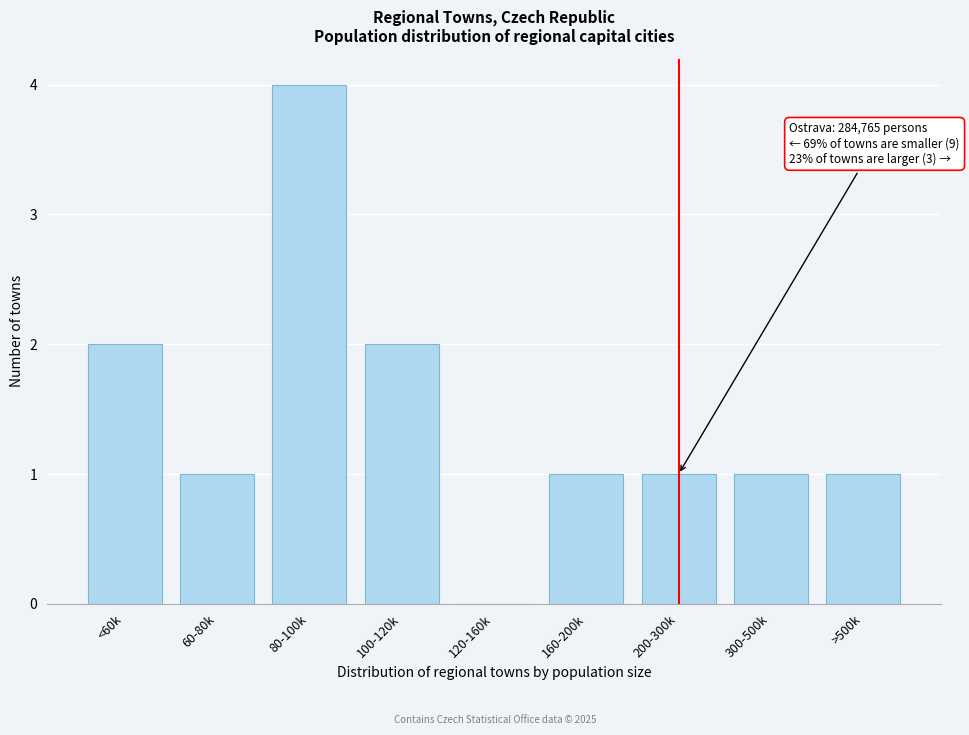

Reading left to right, transcribe all the data shown in this chart.

<60k=2	60-80k=1	80-100k=4	100-120k=2	120-160k=0	160-200k=1	200-300k=1	300-500k=1	>500k=1